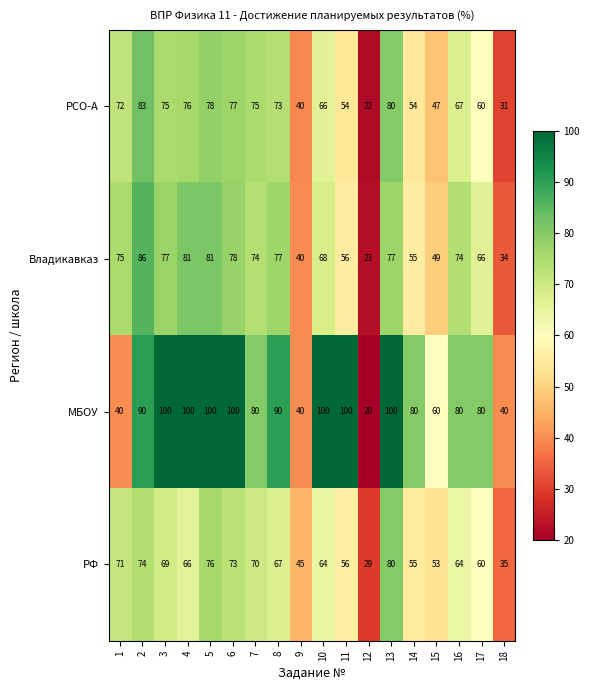

Rank the series at 5 from highest to lowest value.

МБОУ, Владикавказ, РСО-А, РФ